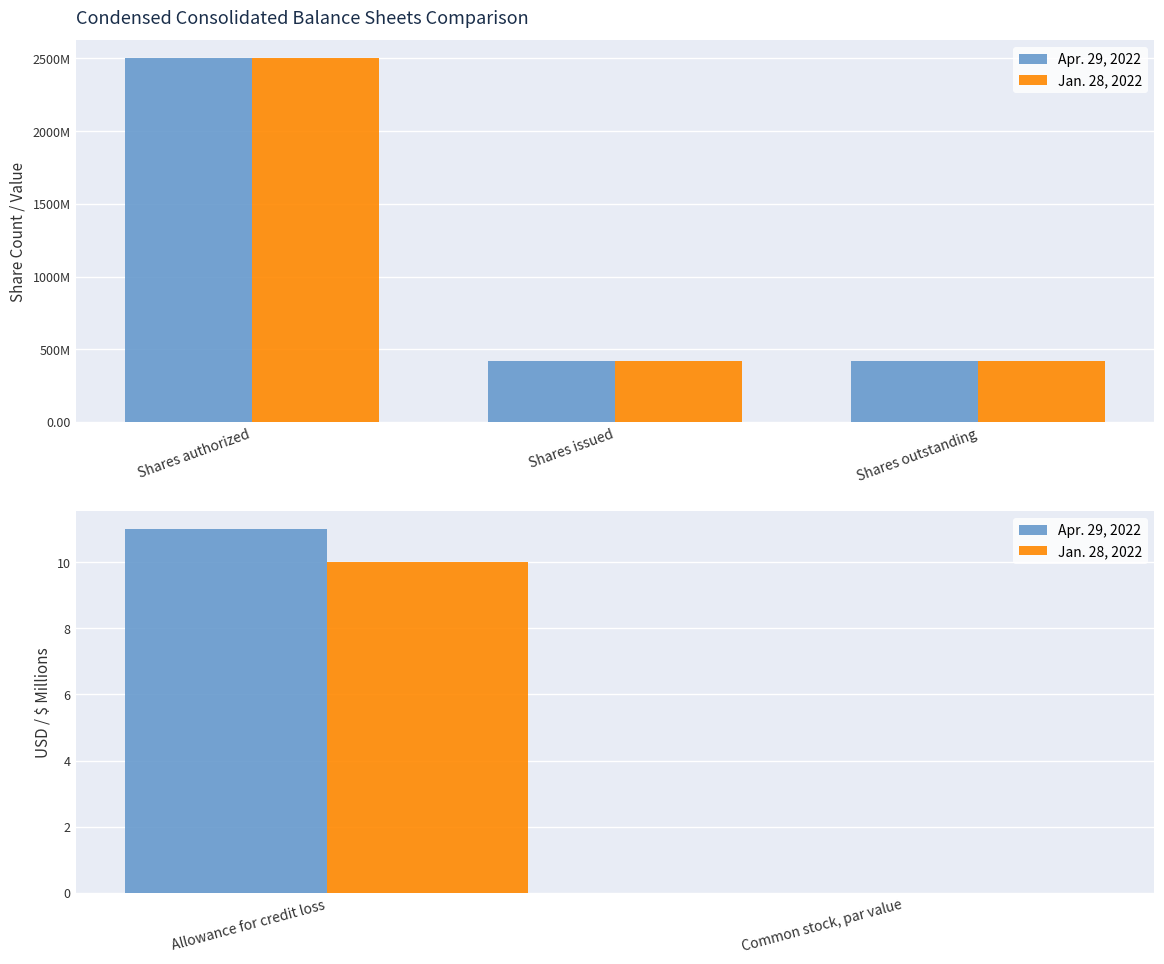

Rank the series by their average value, from lowest to highest.

Jan. 28, 2022, Apr. 29, 2022